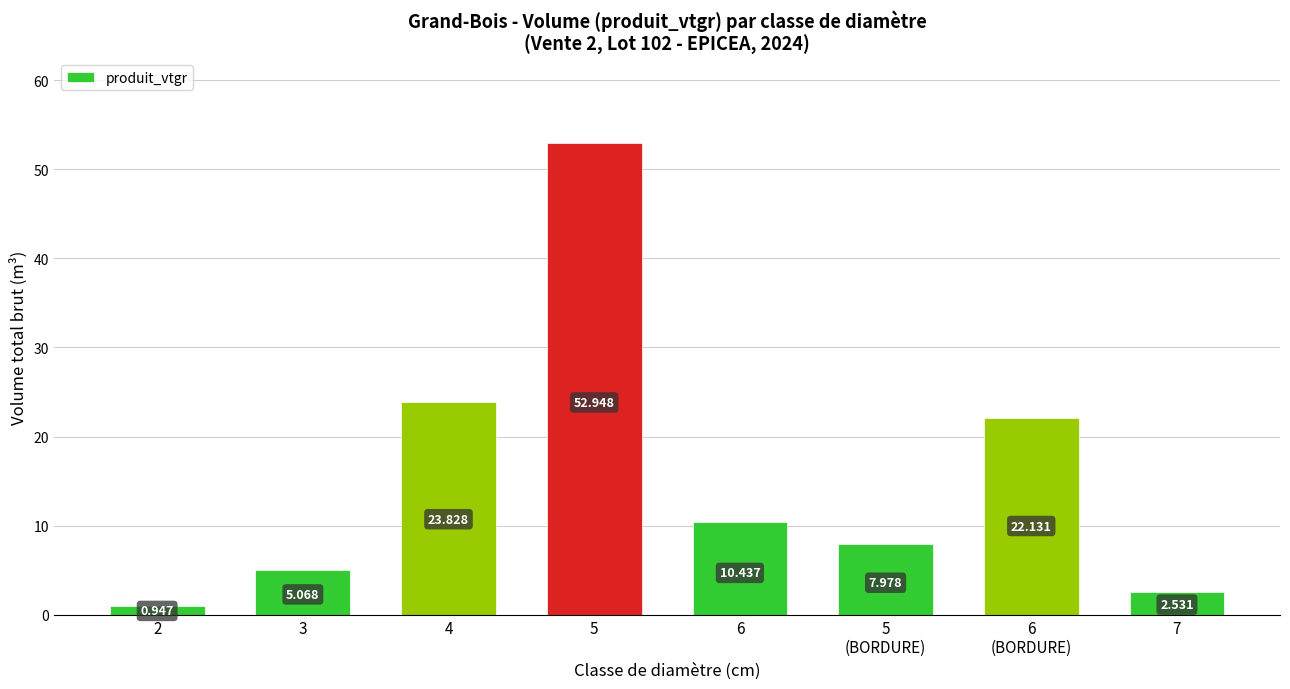

How many bars are there in total?

8